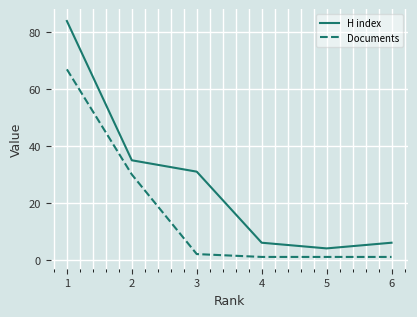

What is the total value across all series at 4?

7